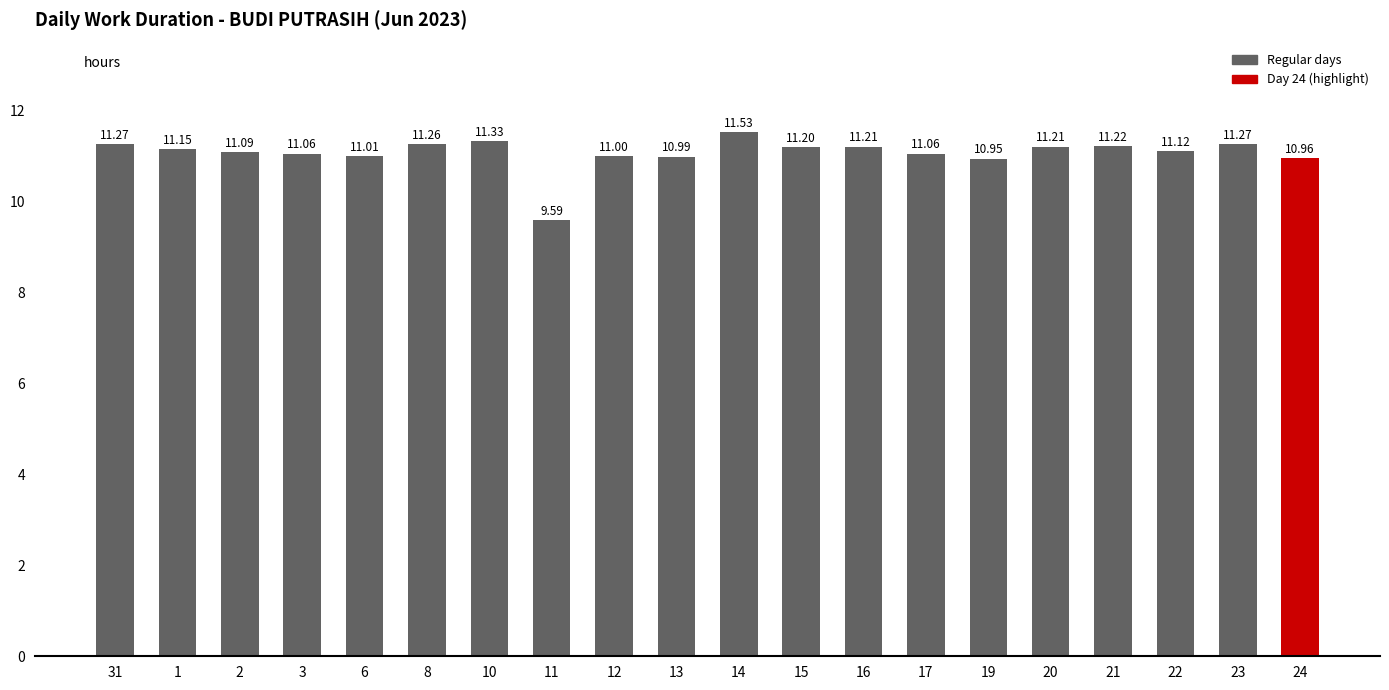

Count the number of categories in the chart.

20